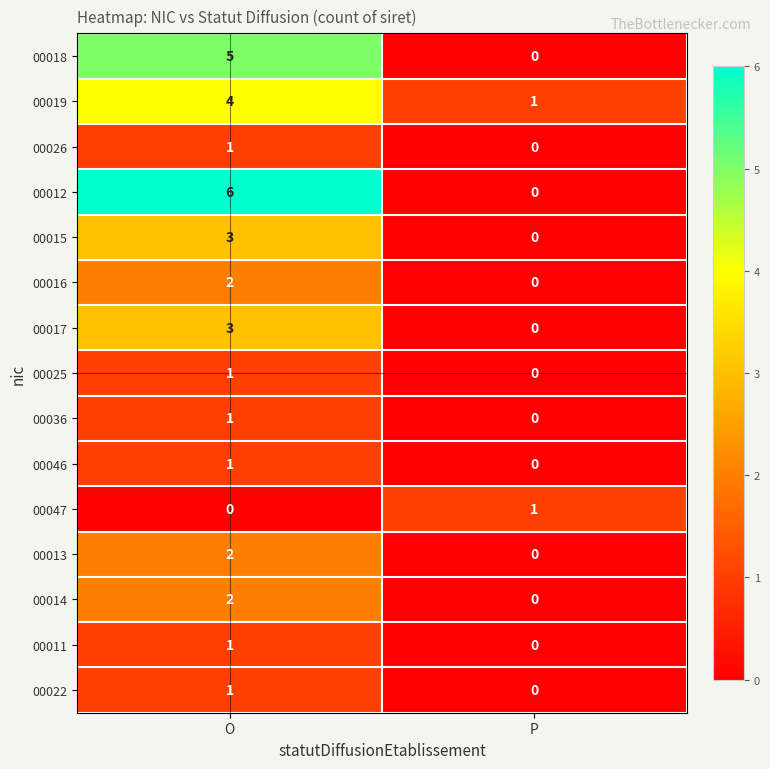

At which label is 00047 closest to 0?

O